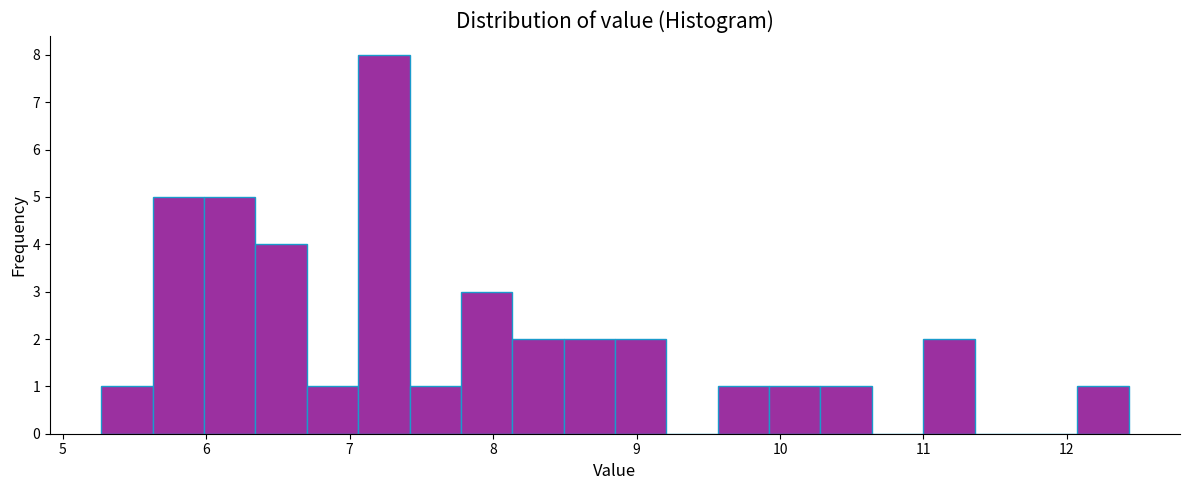

Read against the x-axis, roughly where is the centre of the tallest bar?

7.2